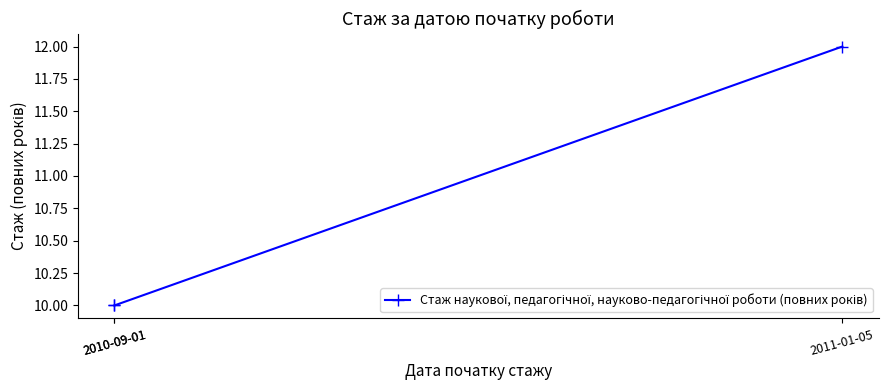

What is the minimum value shown in the chart?

10